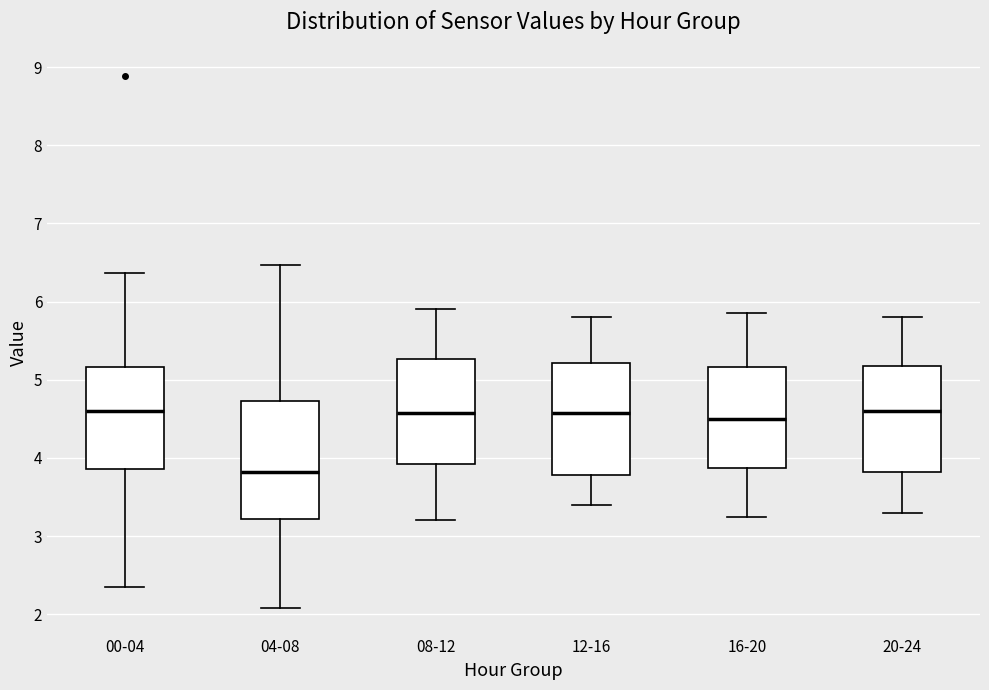

Reading left to right, read every box against the y-axis: the position of its median line, the range the box covers, and the ends of its whiskers. The values are not printed on the chart, so give them approximately, as read against the axis.

00-04: median 4.6, box 3.9 to 5.2, whiskers 2.4 to 6.4
04-08: median 3.8, box 3.2 to 4.7, whiskers 2.1 to 6.5
08-12: median 4.6, box 3.9 to 5.3, whiskers 3.2 to 5.9
12-16: median 4.6, box 3.8 to 5.2, whiskers 3.4 to 5.8
16-20: median 4.5, box 3.9 to 5.2, whiskers 3.3 to 5.9
20-24: median 4.6, box 3.8 to 5.2, whiskers 3.3 to 5.8